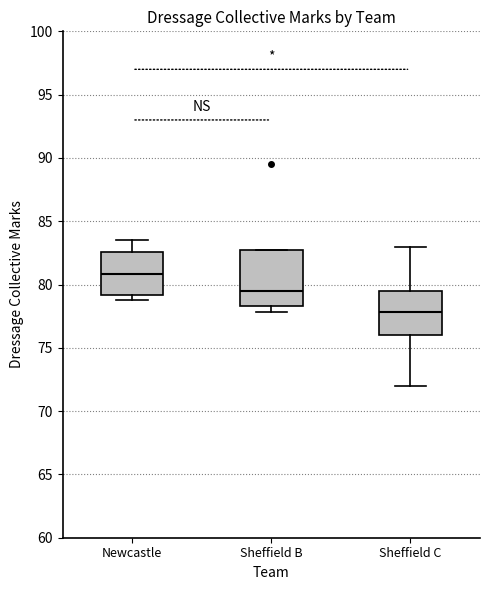

Reading left to right, transcribe this box plot: for each box, give where its median line is, the range the box spans, and where its two whiskers end, as read against the y-axis. The values are not printed on the chart, so give them approximately, as read against the axis.

Newcastle: median 81.0, box 79.0 to 82.5, whiskers 79.0 (just below the box's lower edge) to 83.5
Sheffield B: median 79.5, box 78.5 to 83.0, whiskers 78.0 to 83.0
Sheffield C: median 78.0, box 76.0 to 79.5, whiskers 72.0 to 83.0